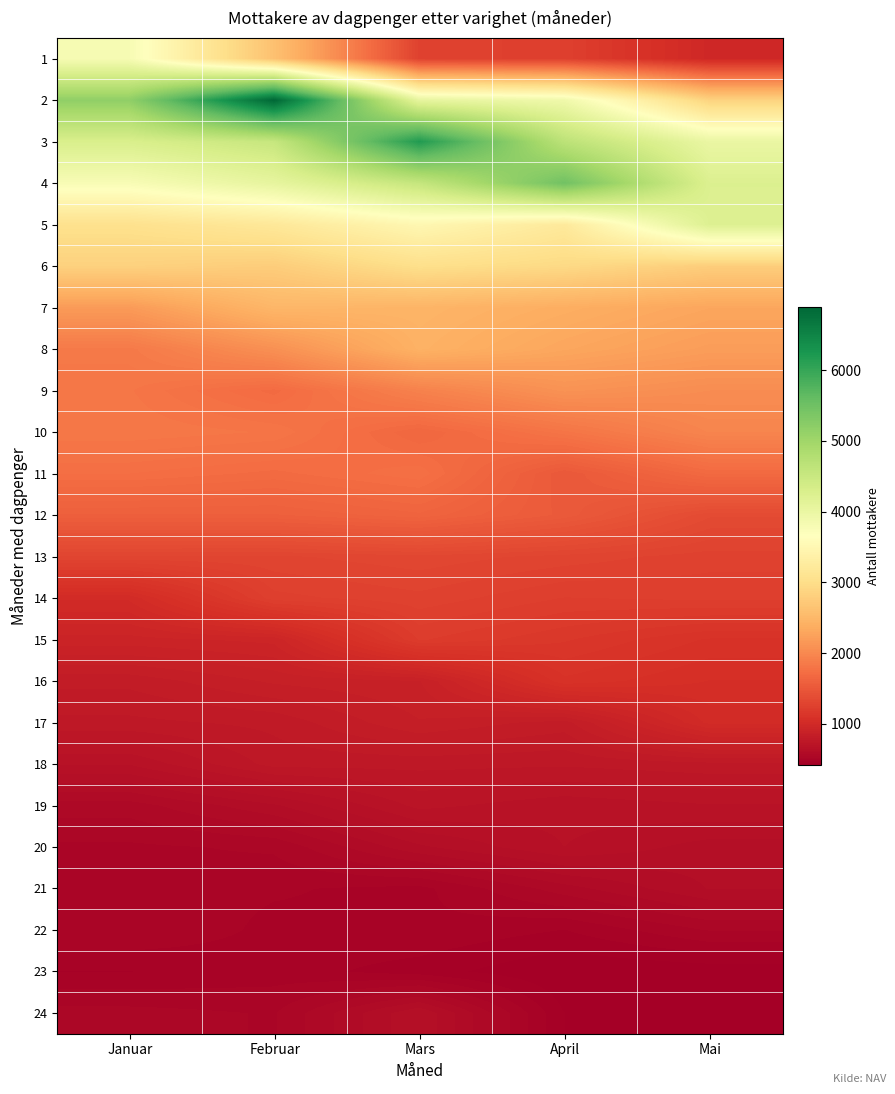

At which category is the sum across all series the highest?

Februar